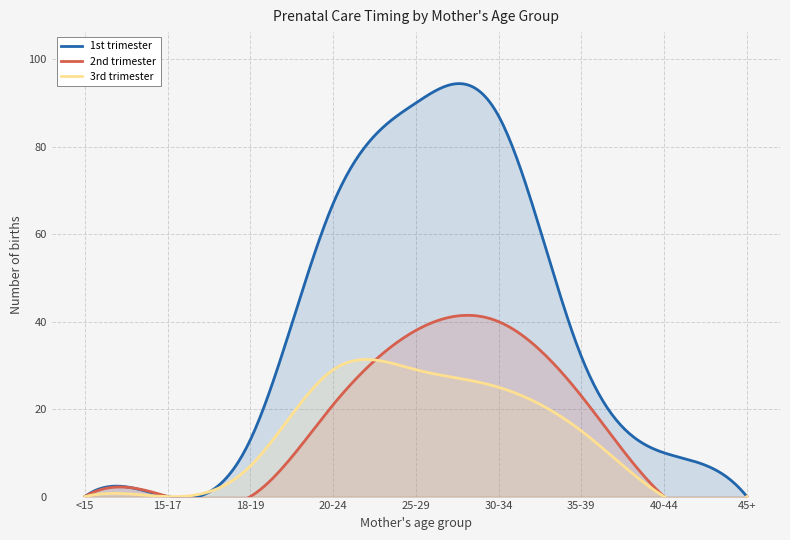

How many positive values does the 2nd trimester series have?

4